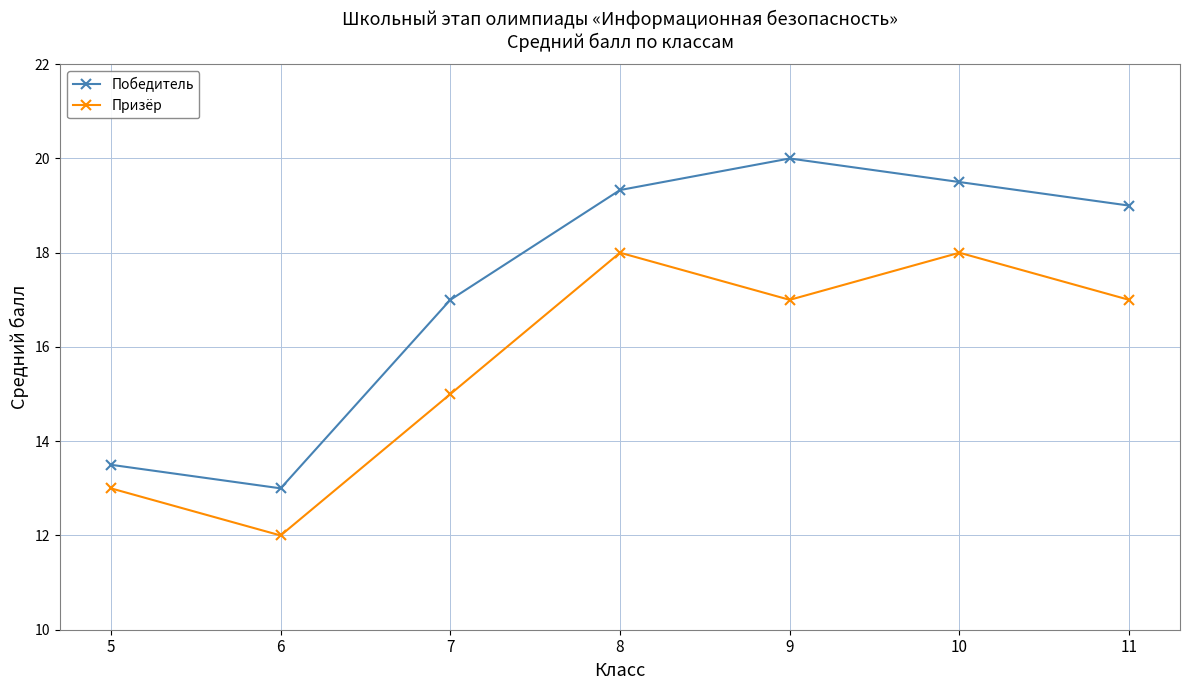

At which label does Победитель reach its peak?

9